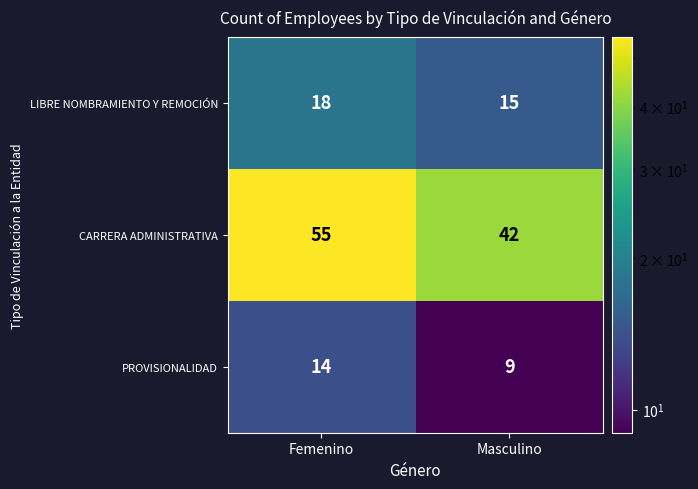

Where is CARRERA ADMINISTRATIVA nearest to the value 48?

Masculino